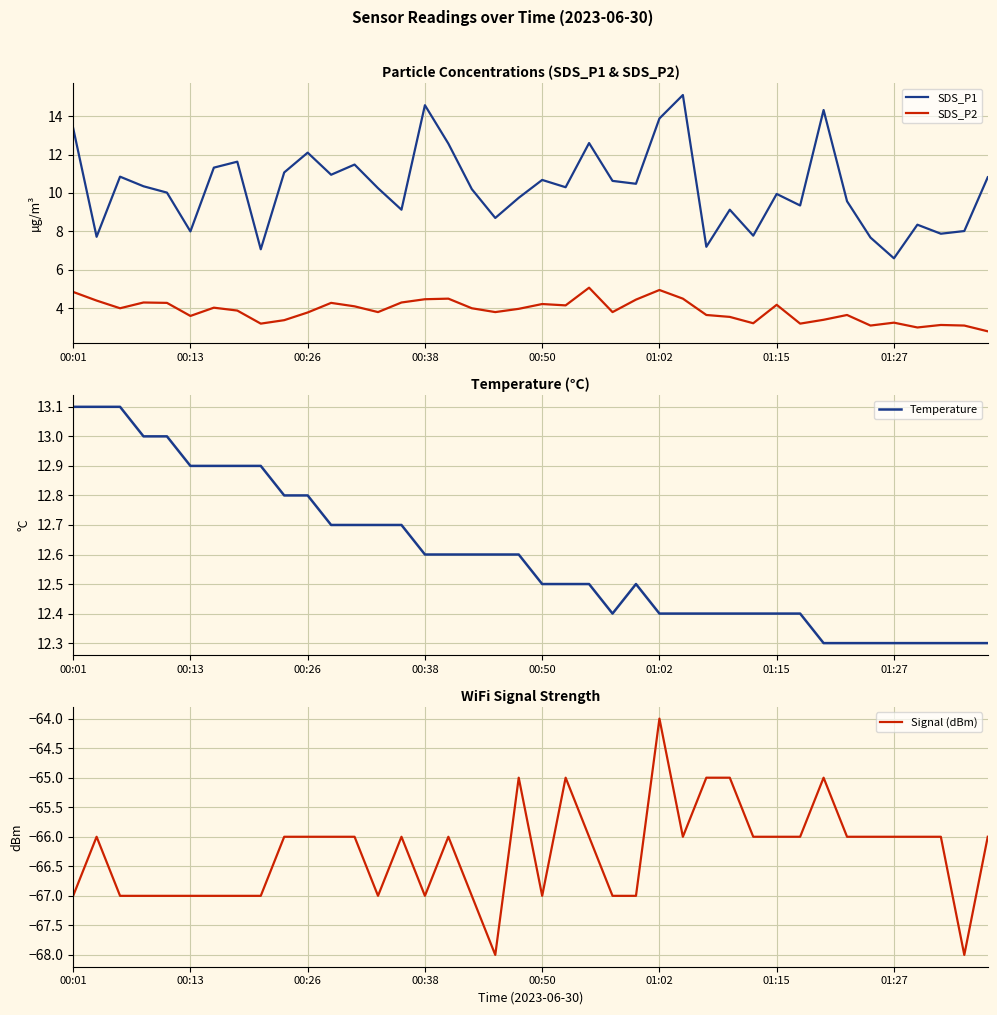

At which label does SDS_P1 reach its minimum?

01:27